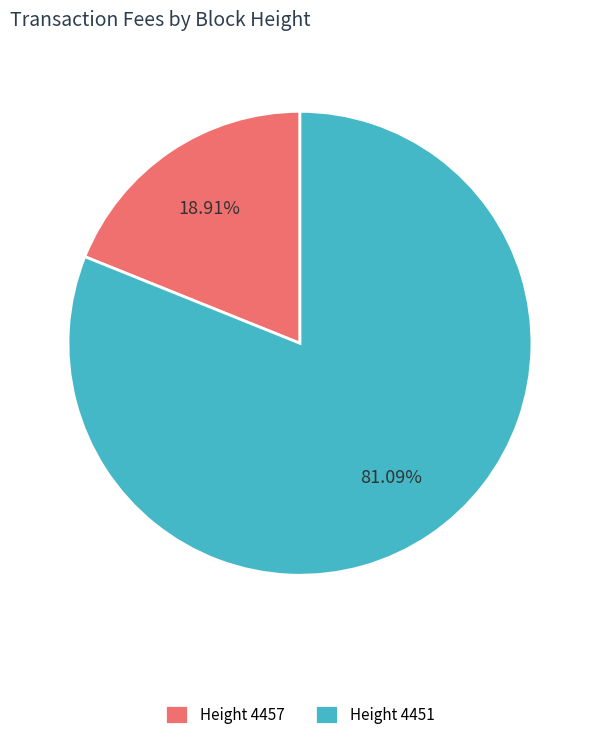

Which has a higher value, Height 4451 or Height 4457?

Height 4451